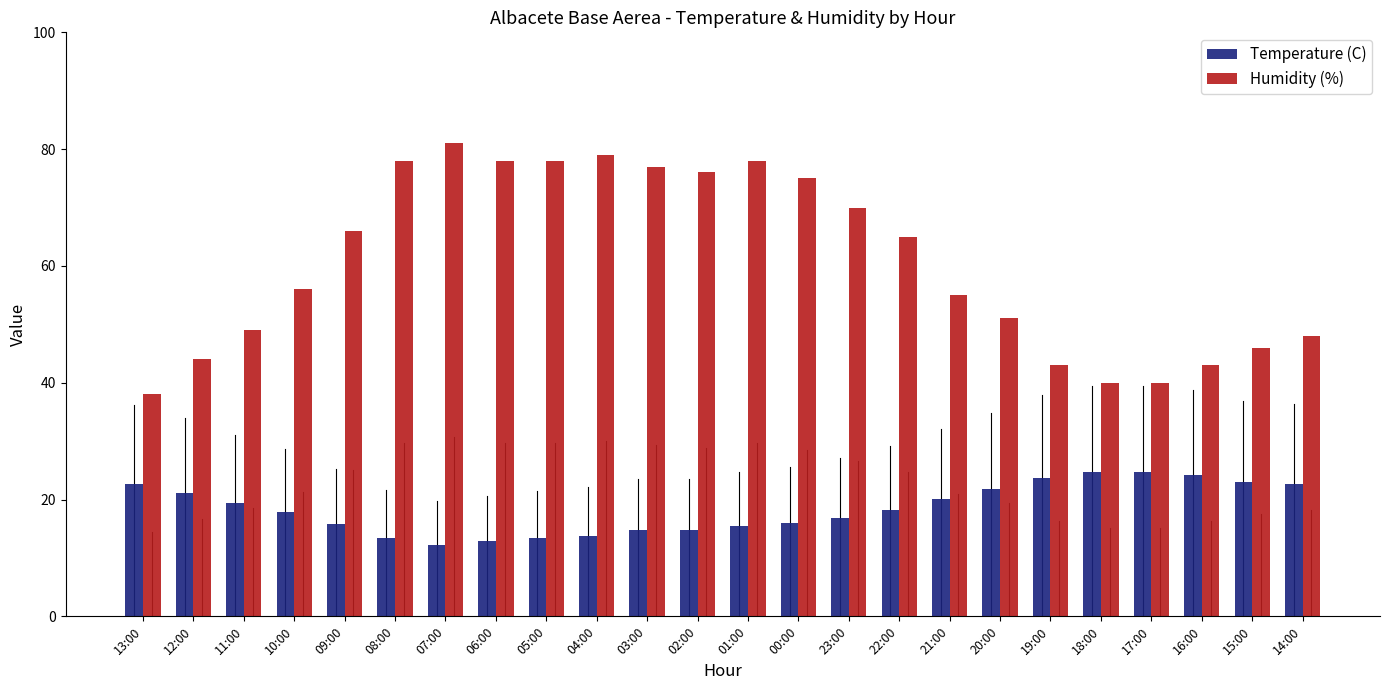

How many bars are there in each group?

2